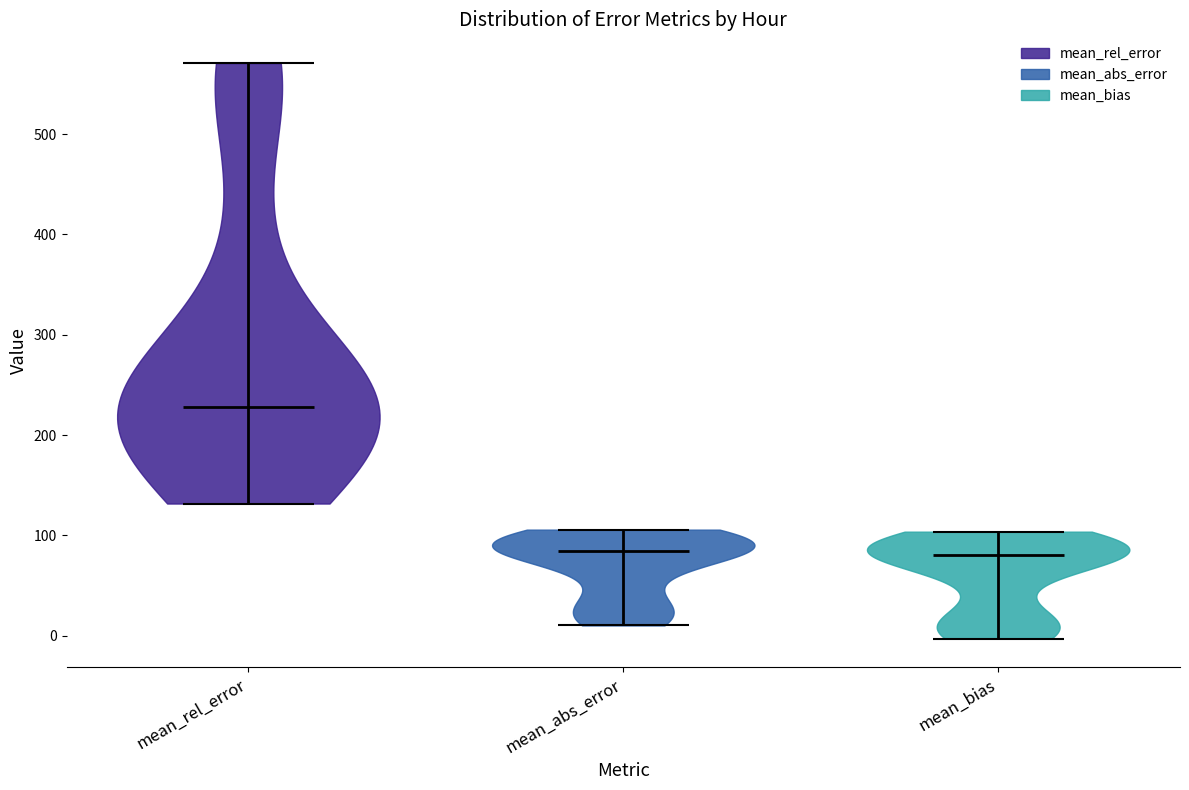

Reading left to right, read every violin against the y-axis: where its median line is, and the lowest and highest points it reaches. The values are not printed on the chart, so give them approximately, as read against the axis.

mean_rel_error: median line 230, lowest point 130, highest point 570
mean_abs_error: median line 80, lowest point 10, highest point 110
mean_bias: median line 80, lowest point 0, highest point 100